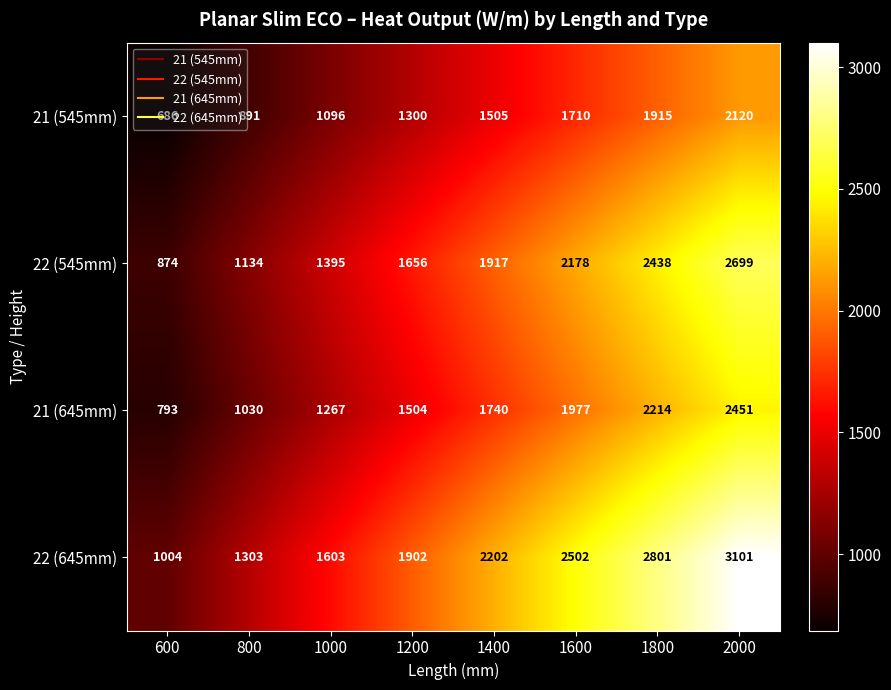

True or false: 22 (545mm) has a value of 1811 at 2000.

False